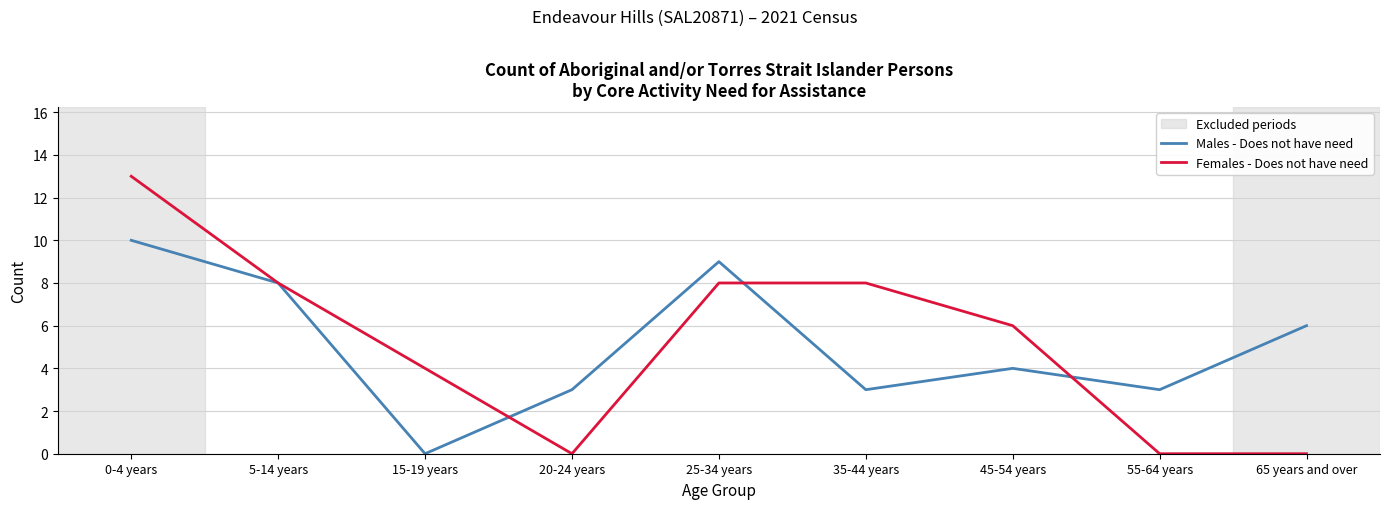

Which series changed the most between 25-34 years and 65 years and over?

Females - Does not have need